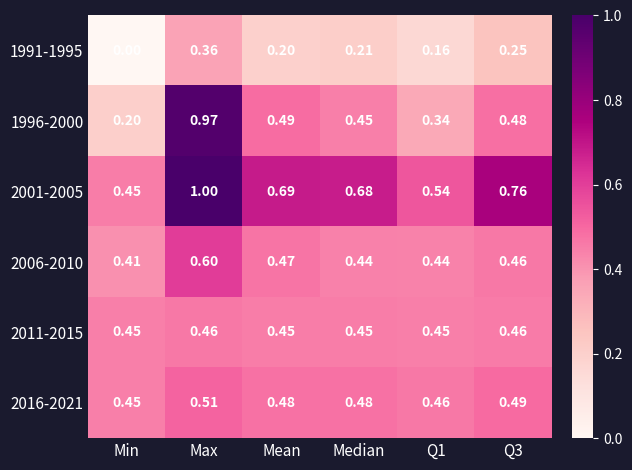

Is the value of 2011-2015 at Median greater than the value of 2006-2010 at Max?

No